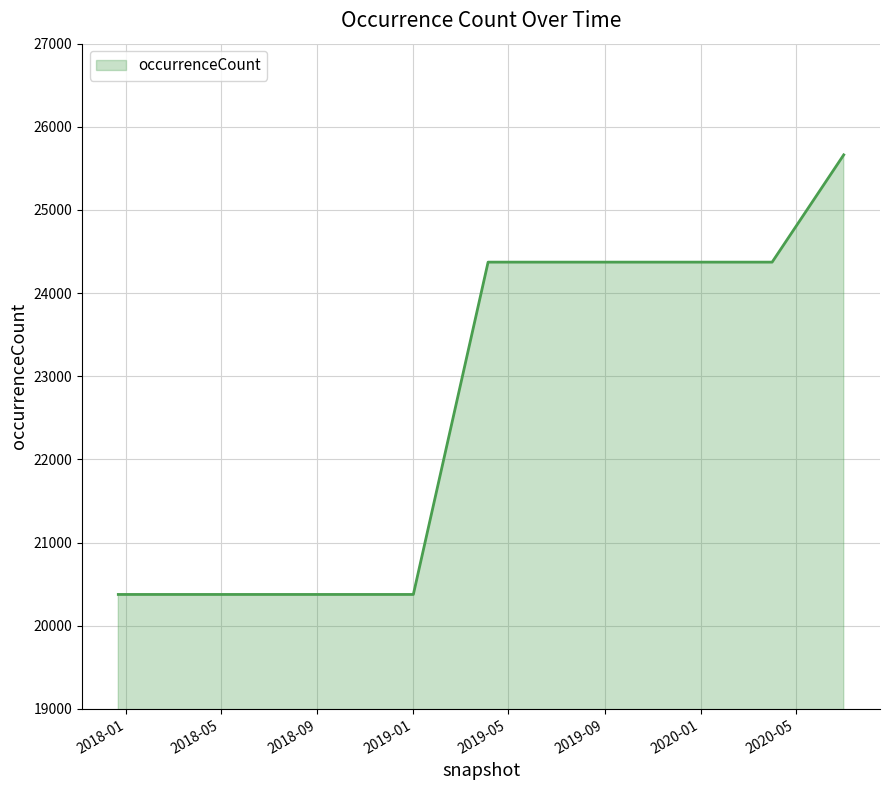

What is the maximum value shown in the chart?

25663